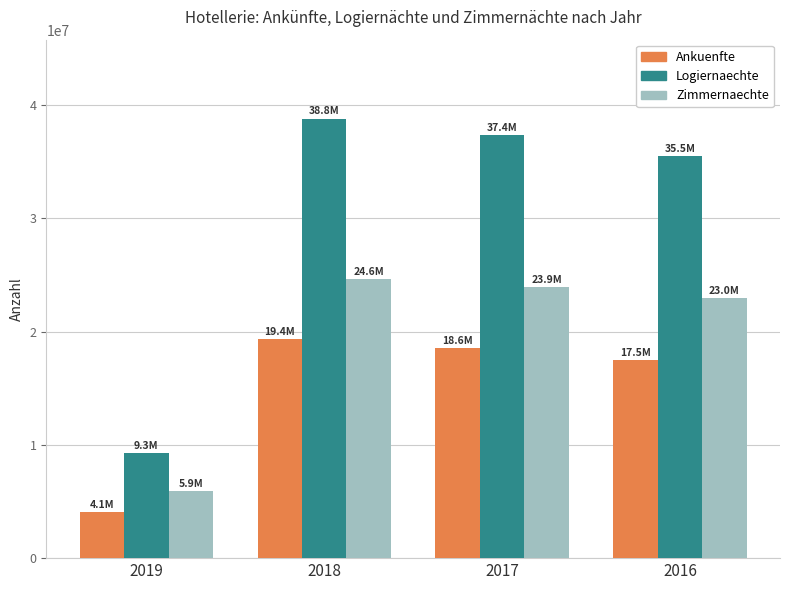

Reading left to right, what are all the values shown in this chart?

Ankuenfte: 4072424	19353083	18562061	17477932
Logiernaechte: 9286616	38806777	37392740	35532576
Zimmernaechte: 5898506	24624431	23927756	22967541